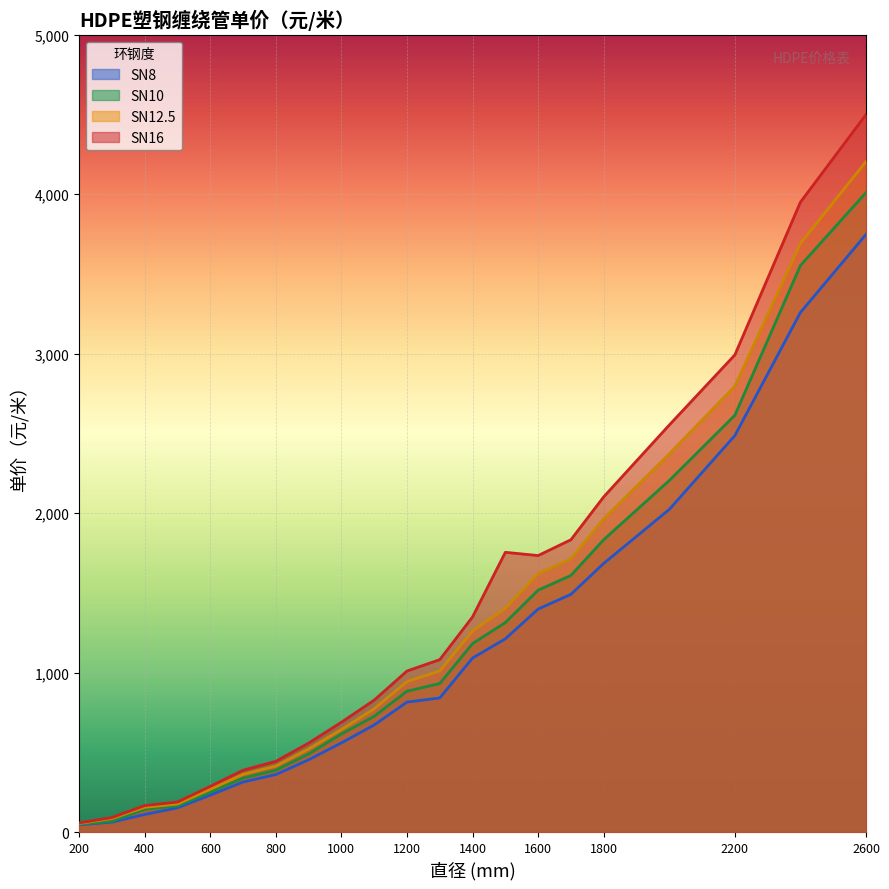

Is it true that SN16 equals 102.7 at 500?

False